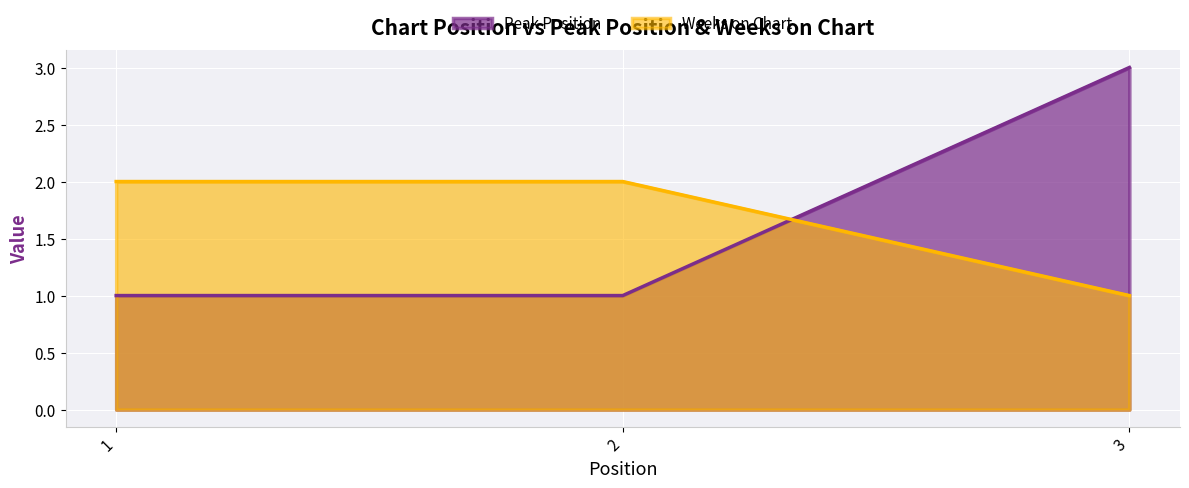

What are all the series names shown in the legend?

Peak Position, Weeks on Chart